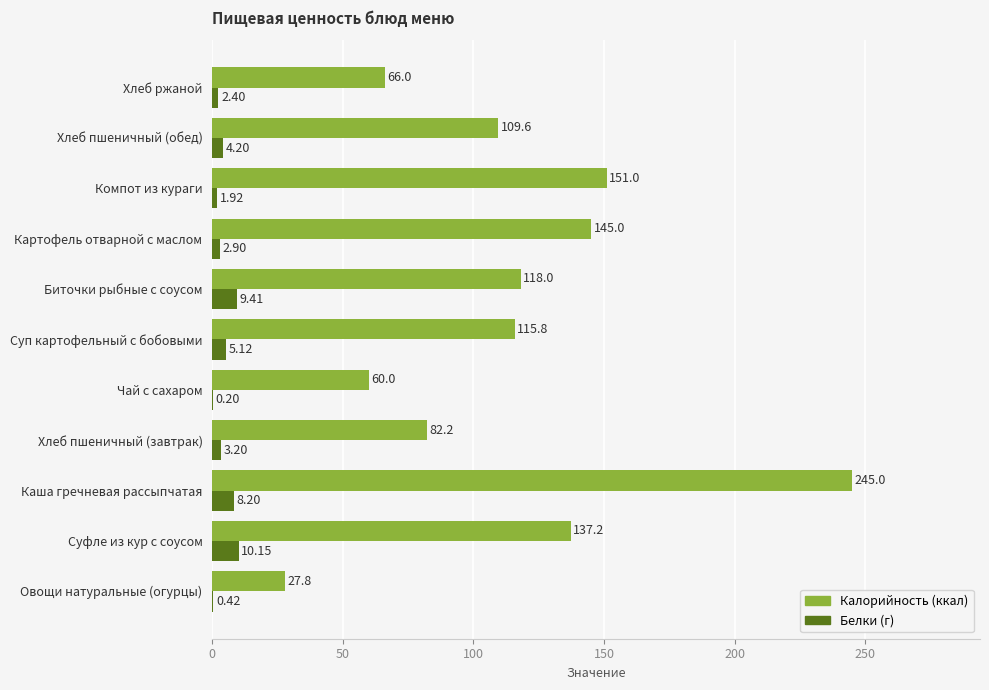

At which category is the sum across all series the highest?

Каша гречневая рассыпчатая